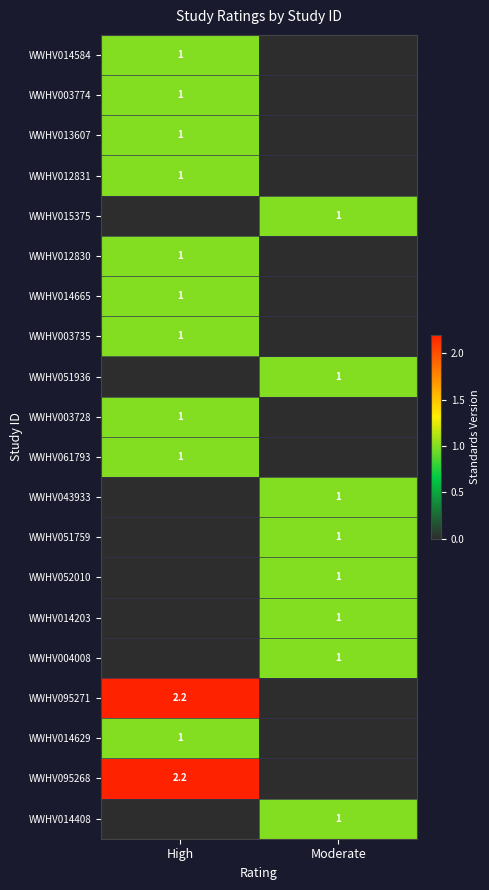

Is it true that WWHV051759 equals 0.3 at Moderate?

False